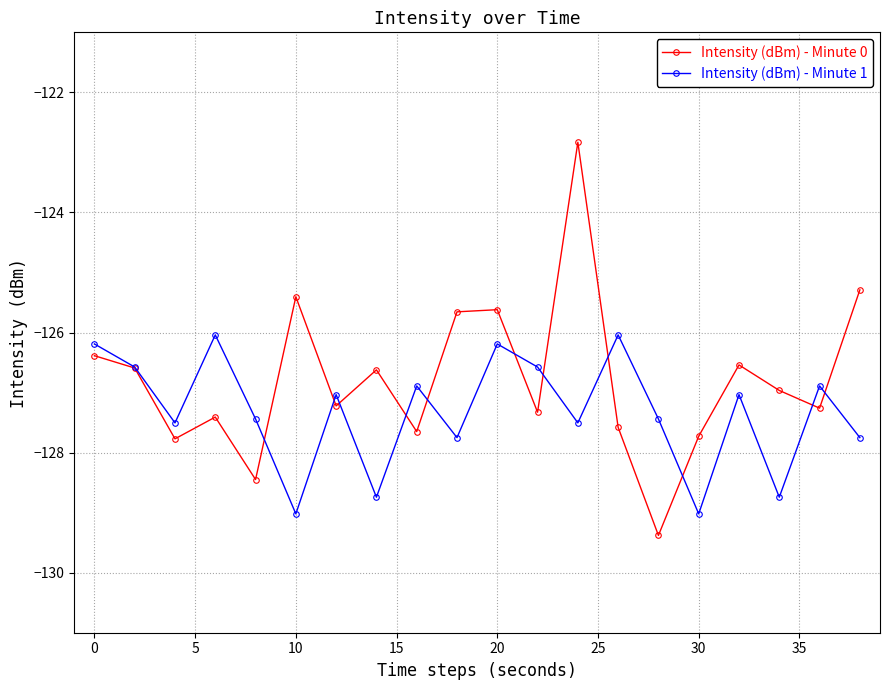

What is the greatest value displayed?

-122.8